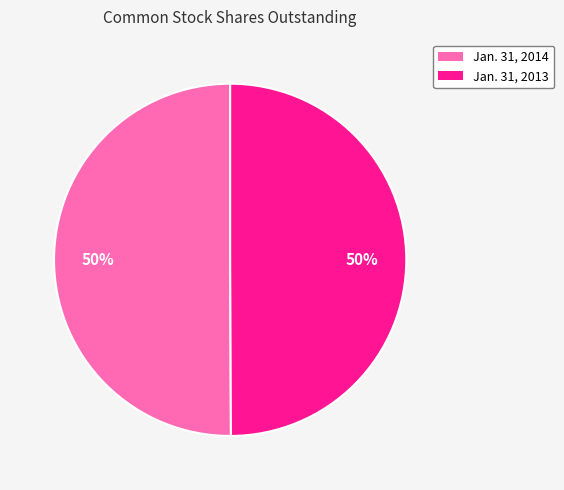

Is it true that Jan. 31, 2013 is 50% of the pie?

True